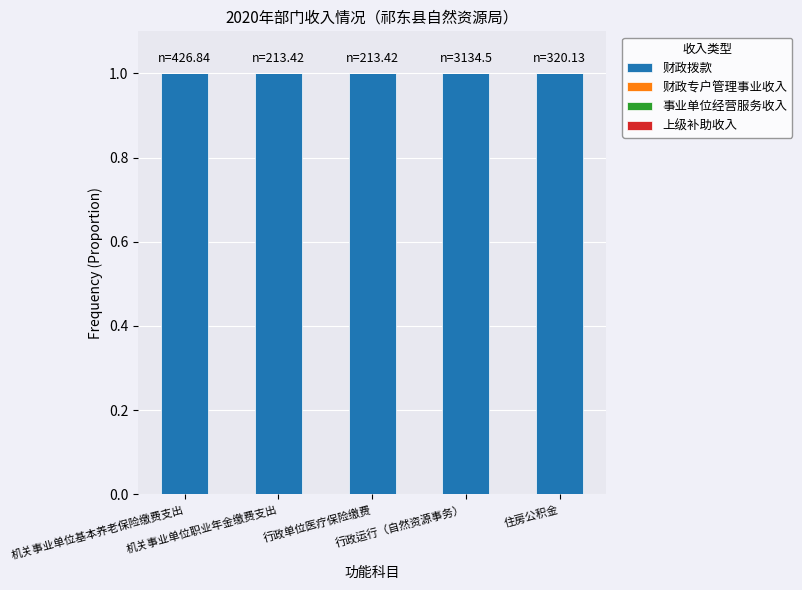

At which label is 财政专户管理事业收入 closest to 0?

机关事业单位基本养老保险缴费支出